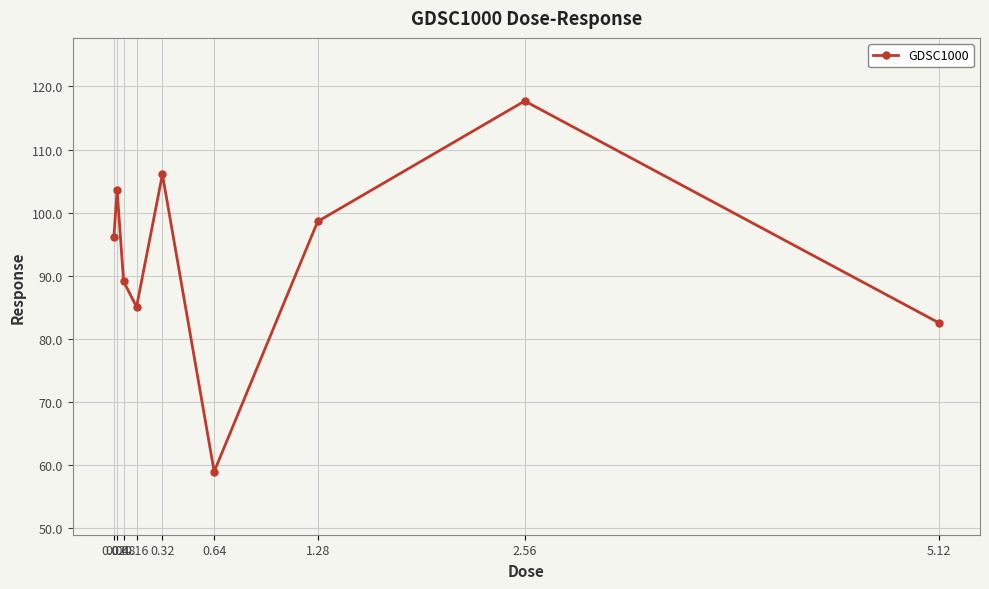

Which label corresponds to the smallest value in the chart?

0.64